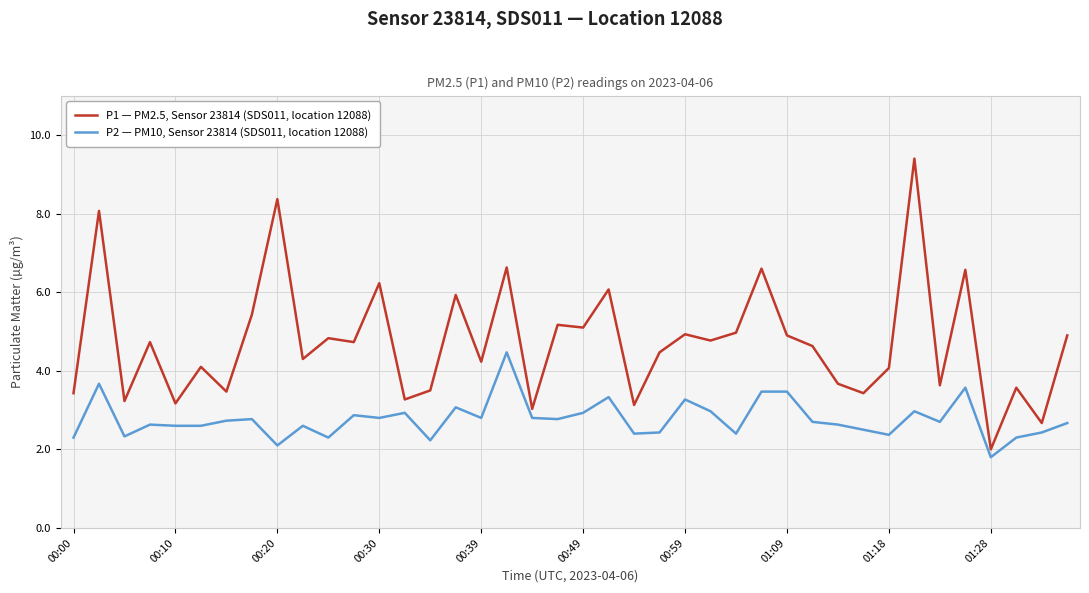

Rank the series by their average value, from lowest to highest.

P2 — PM10, Sensor 23814 (SDS011, location 12088), P1 — PM2.5, Sensor 23814 (SDS011, location 12088)